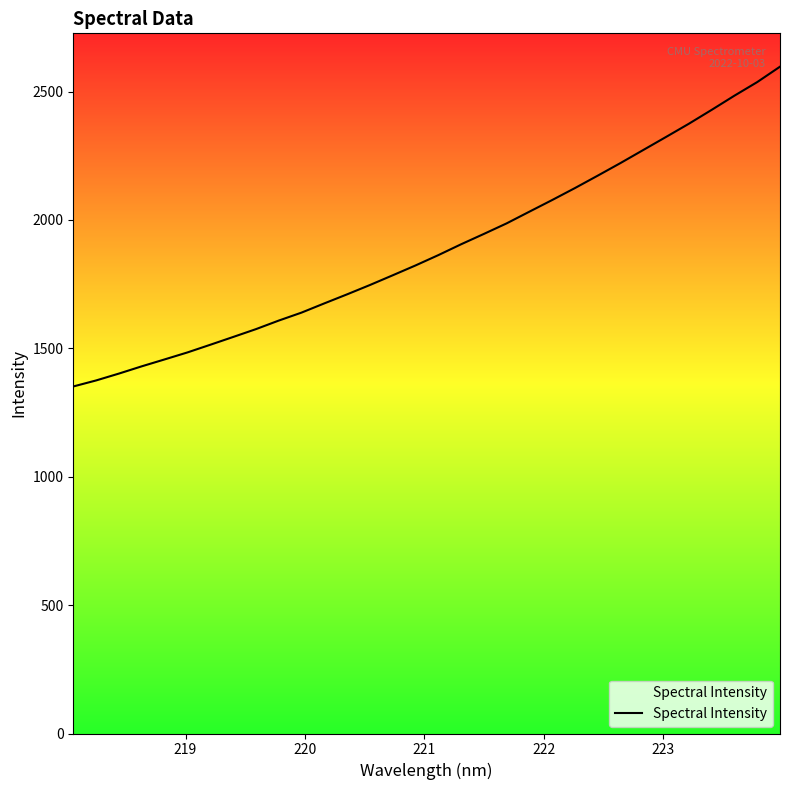

What is the difference between the maximum and minimum values?

1245.5